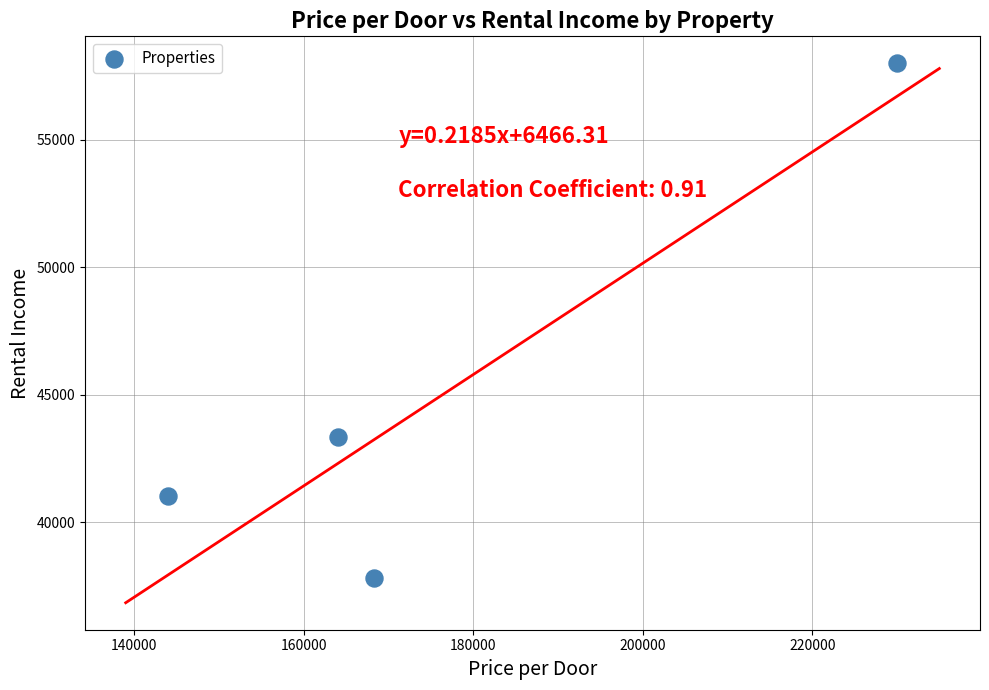

What is the range of Y values (max minus min)?

20208